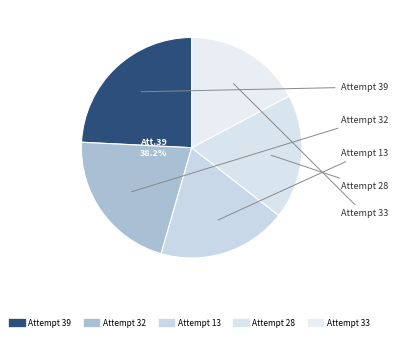

The Attempt 28 slice represents 18% of the pie. True or false?

True